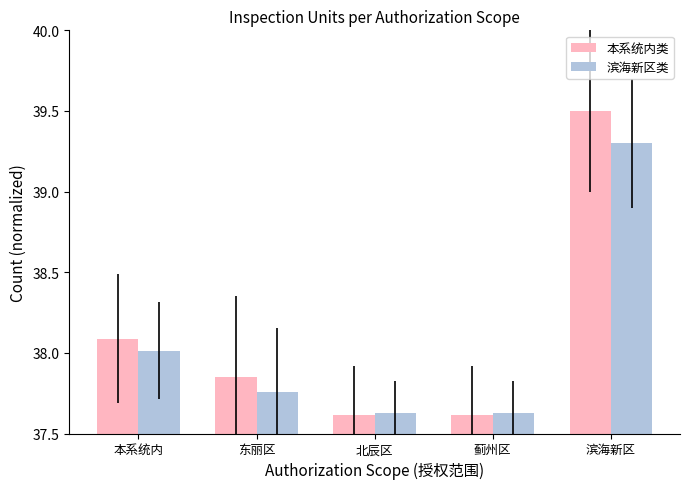

What are all the series names shown in the legend?

本系统内类, 滨海新区类